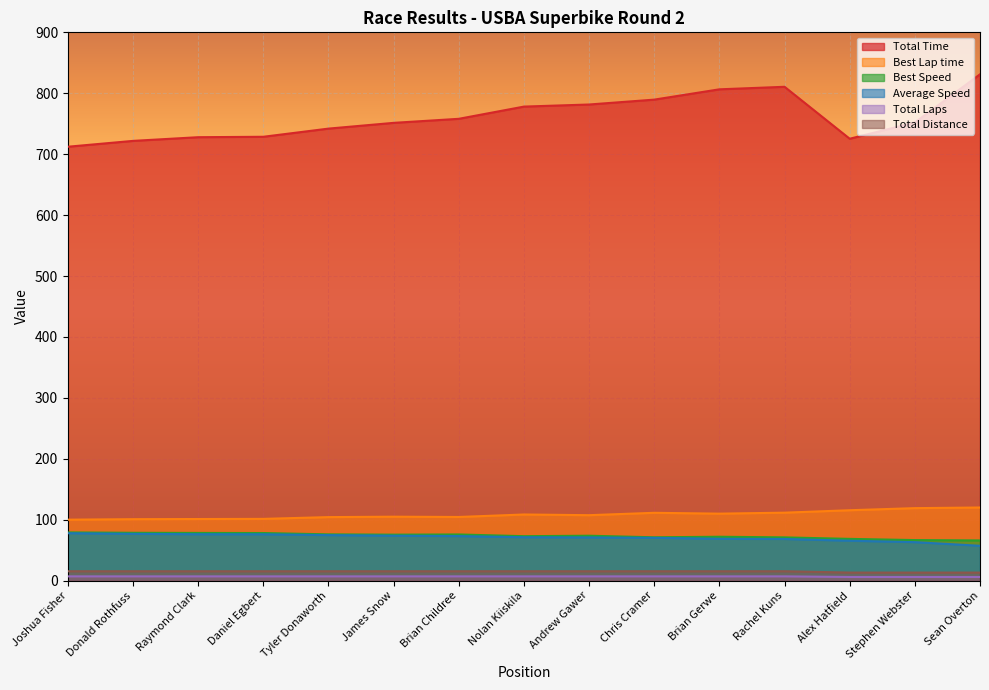

Which series has the largest range (max minus min)?

Total Time